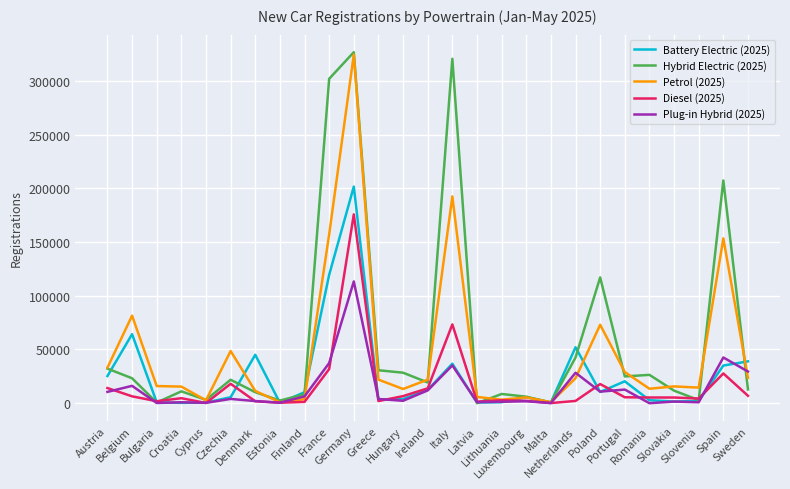

What is the maximum value for Plug-in Hybrid (2025)?

113297.0